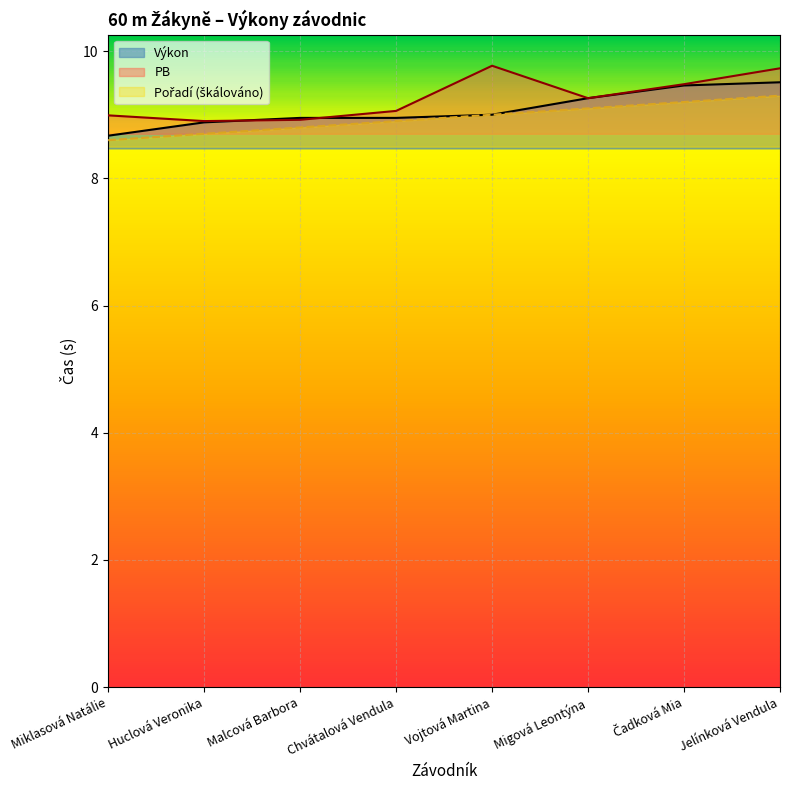

What is the sum of all Výkon values?

72.7